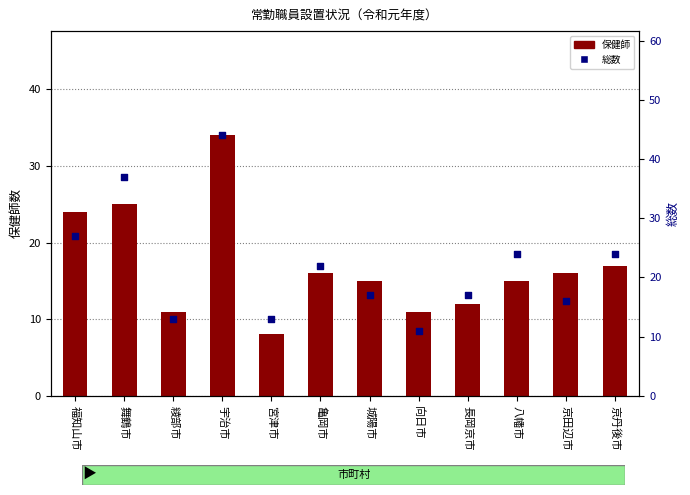

Which series reaches the minimum Y coordinate?

保健師